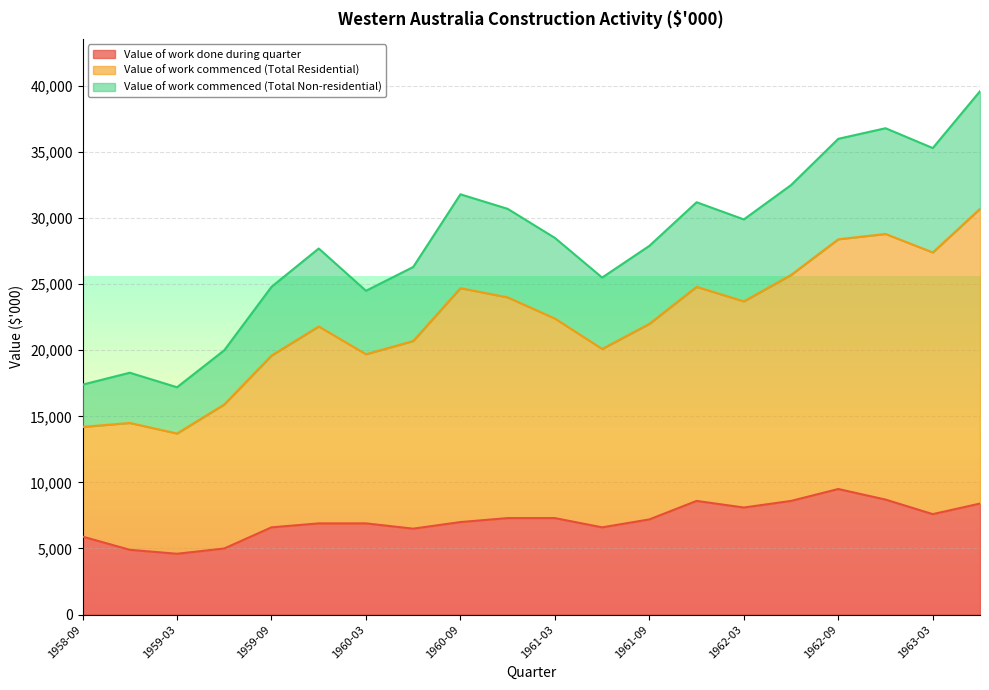

True or false: Value of work commenced (Total Non-residential) and Value of work done during quarter intersect in this chart.

False